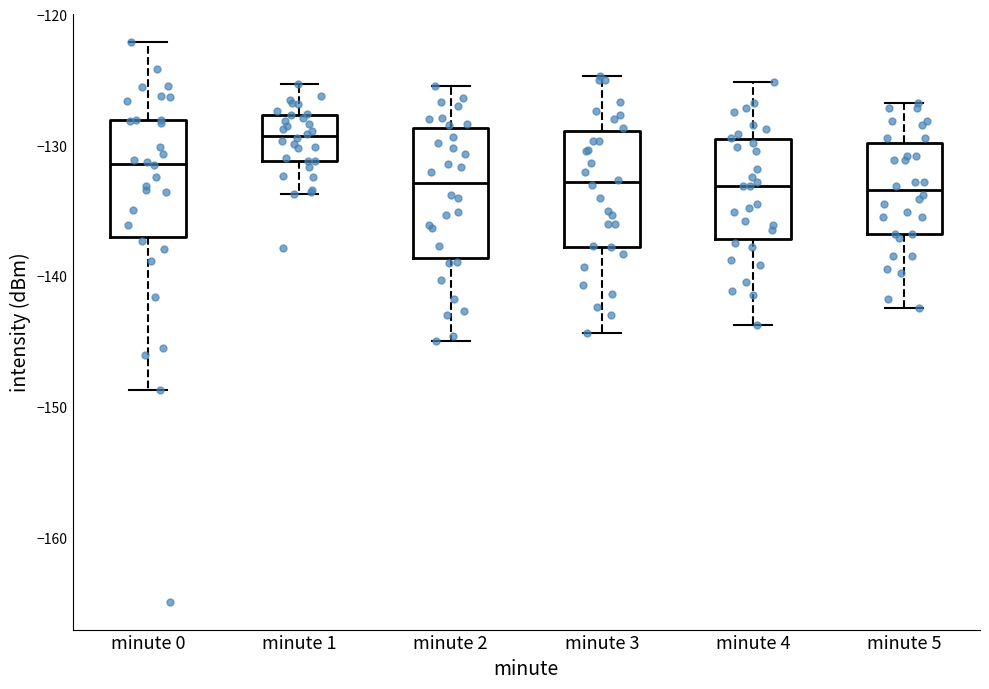

Which box's median line is the highest?

minute 1